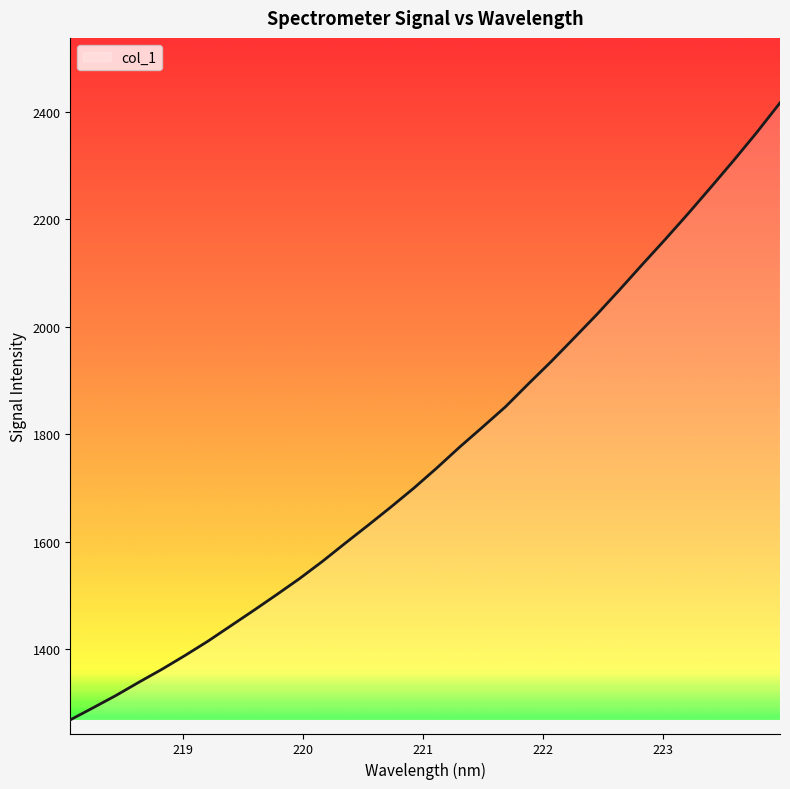

How many values are below 1737?

16